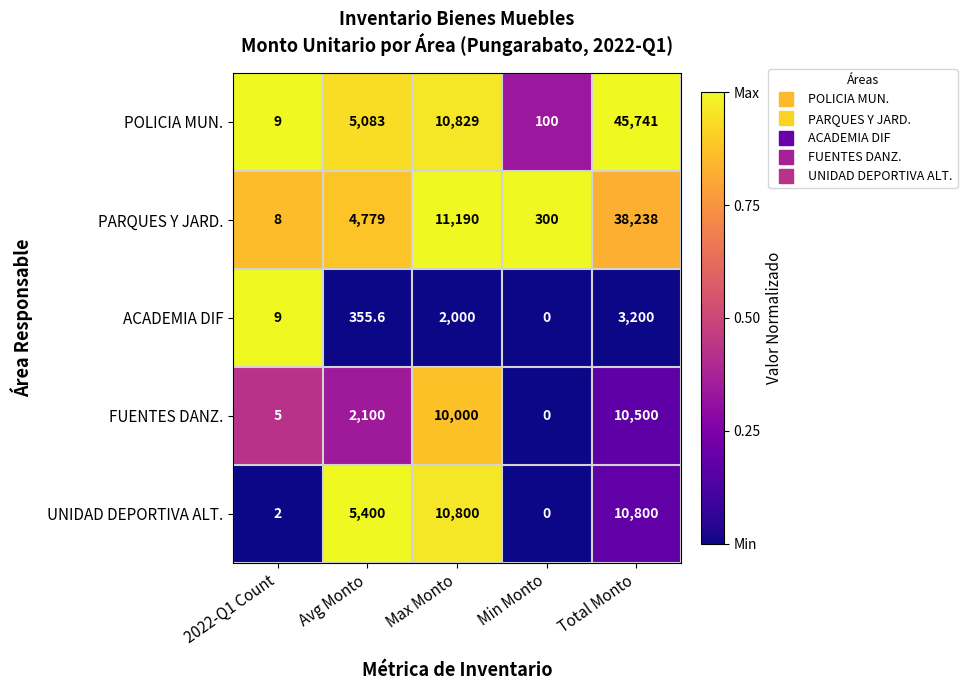

At which category does the chart reach its minimum across all series?

Min Monto